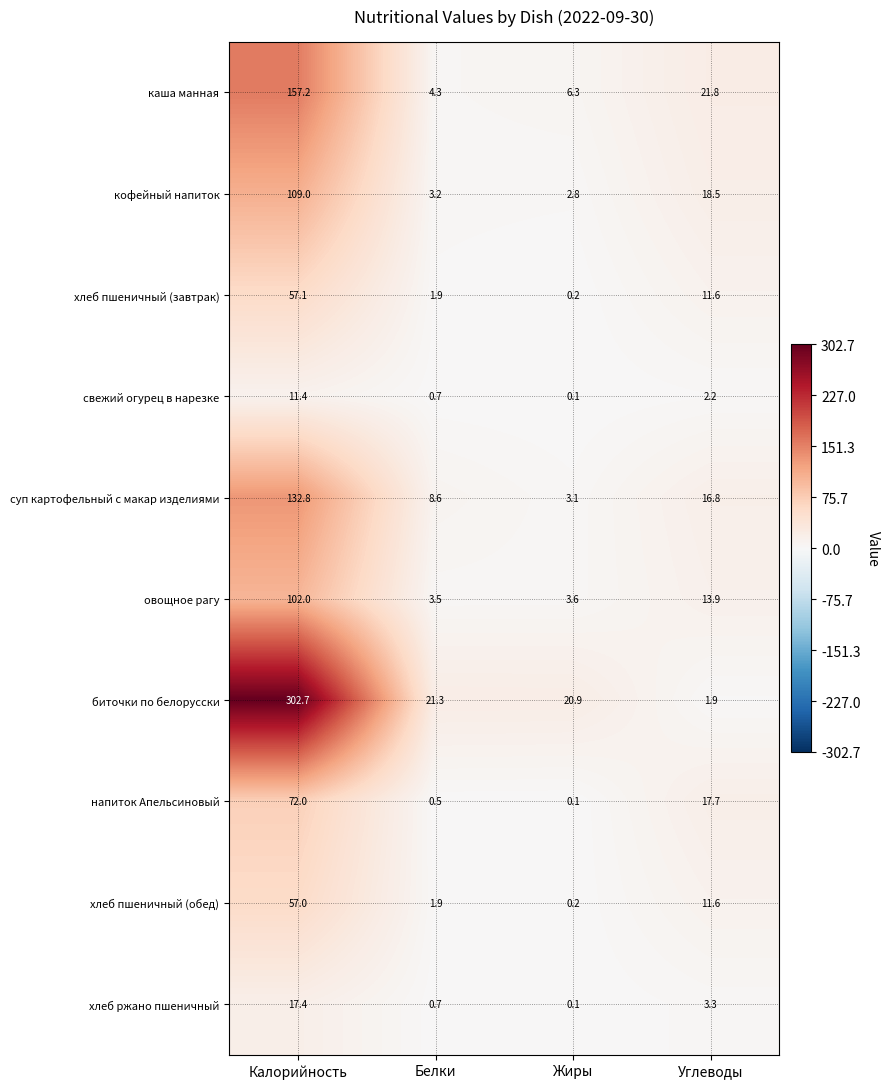

What is the spread (max minus min) of values at Углеводы?

19.9